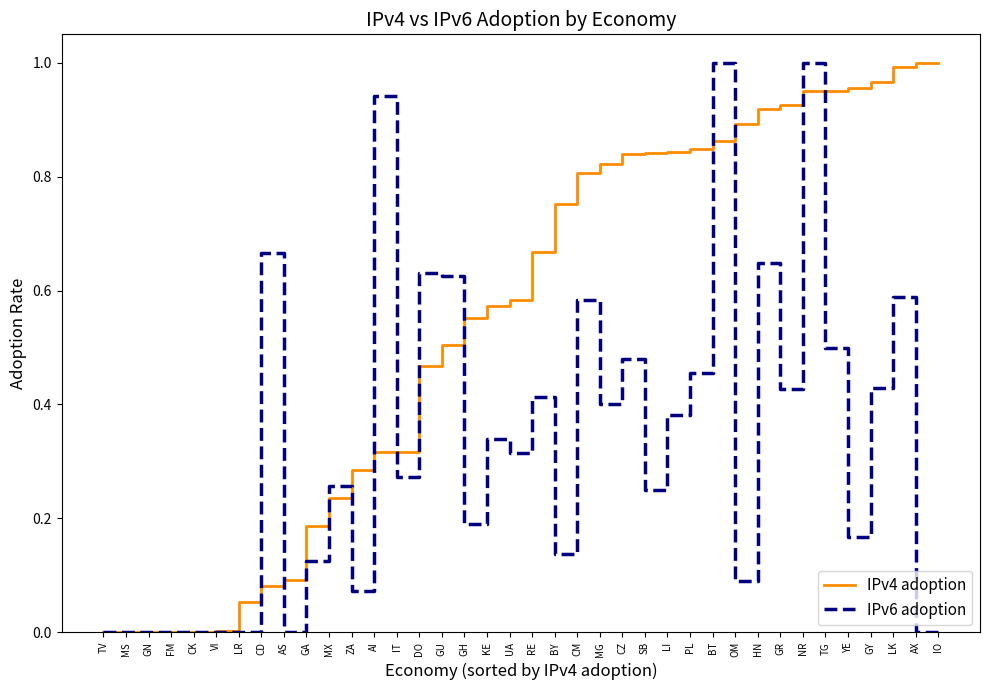

Is it true that IPv4 adoption equals 0.9 at BT?

True